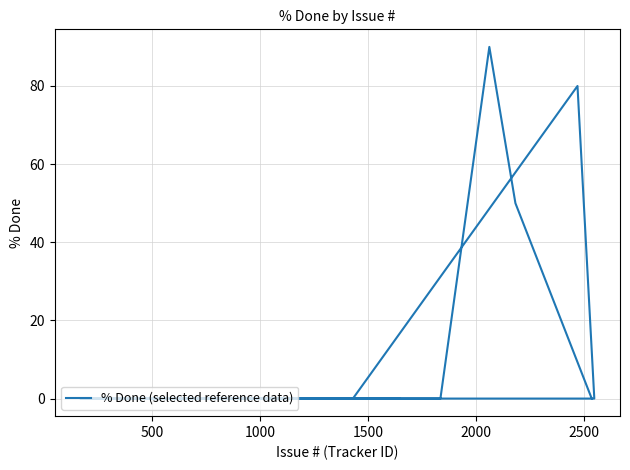

How many lines are shown in the chart?

1